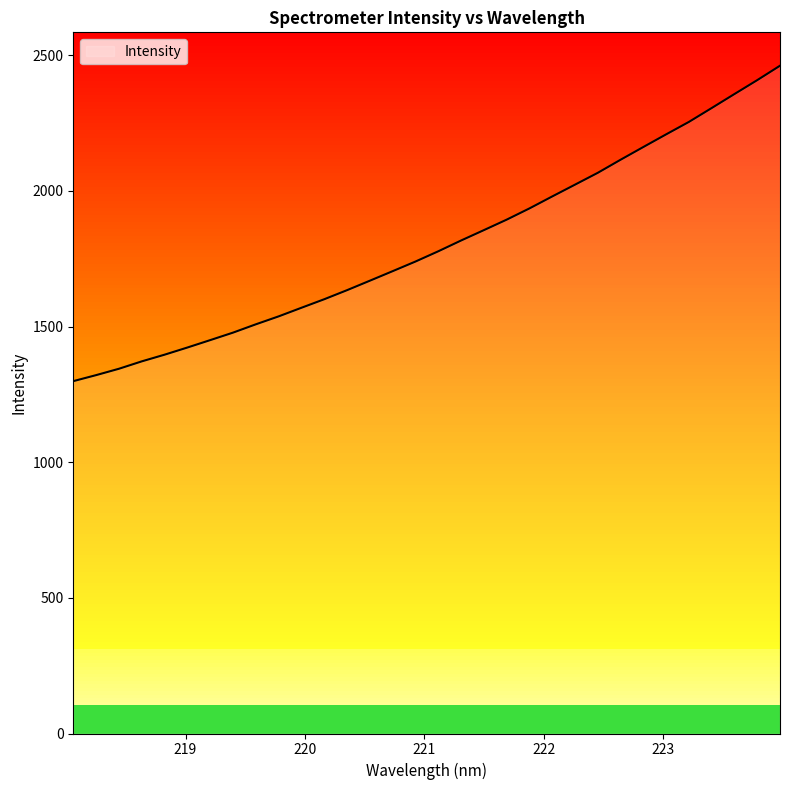

What is the maximum value shown in the chart?

2461.8